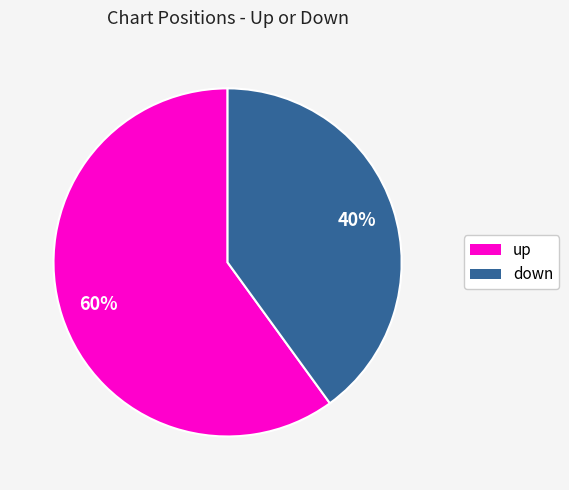

To the nearest percent, what is the difference between the up and down slice percentages?

20%